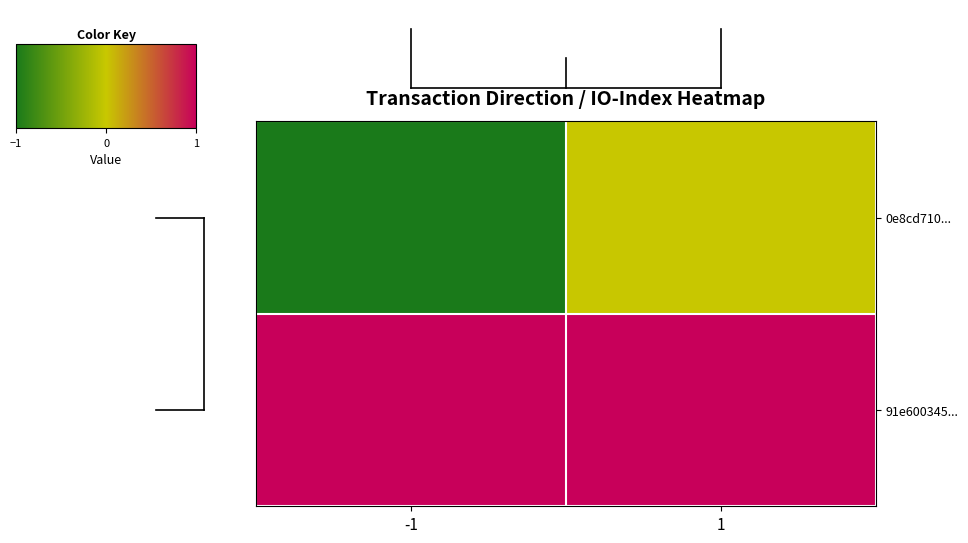

What is the total value across all series at 1?

1